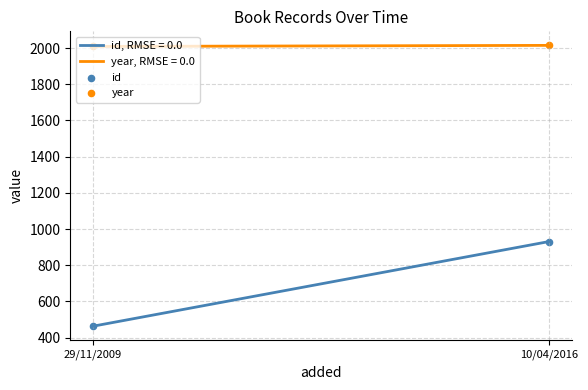

Which series has the largest total across all categories?

year